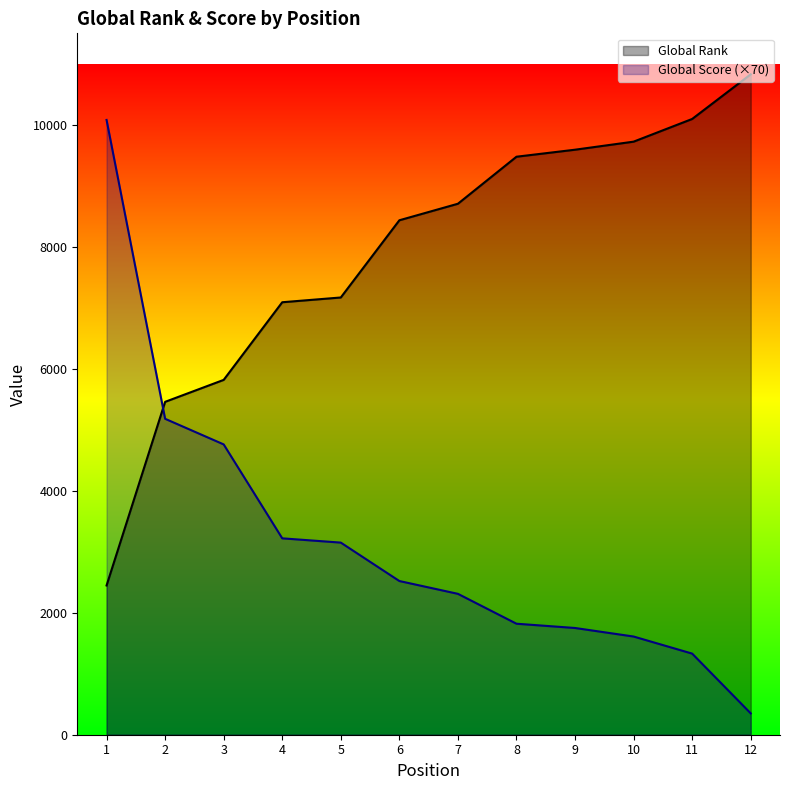

After their last crossing, which series has the higher values: Global Rank or Global Score (×70)?

Global Rank